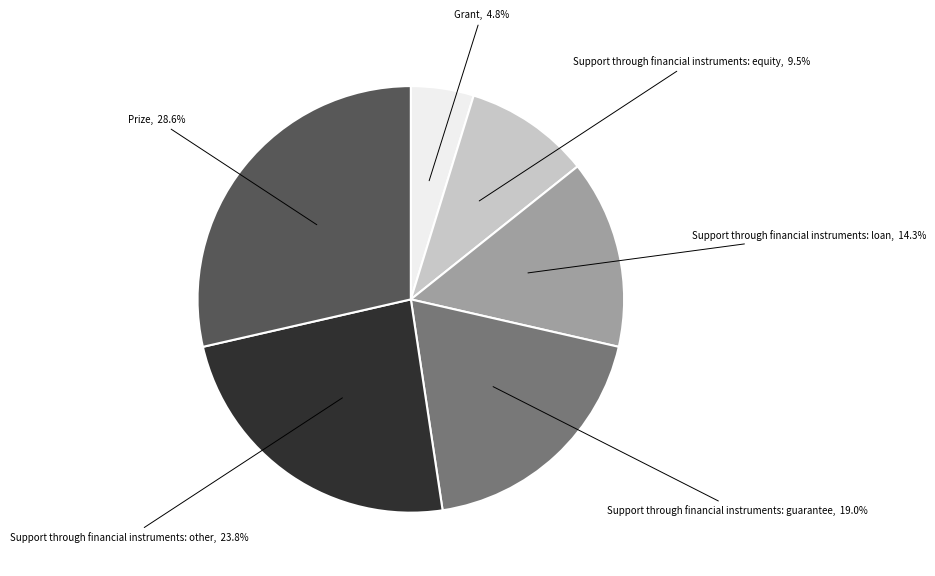

Approximately how many times larger is the value at Support through financial instruments: equity compared to Grant?

2.0